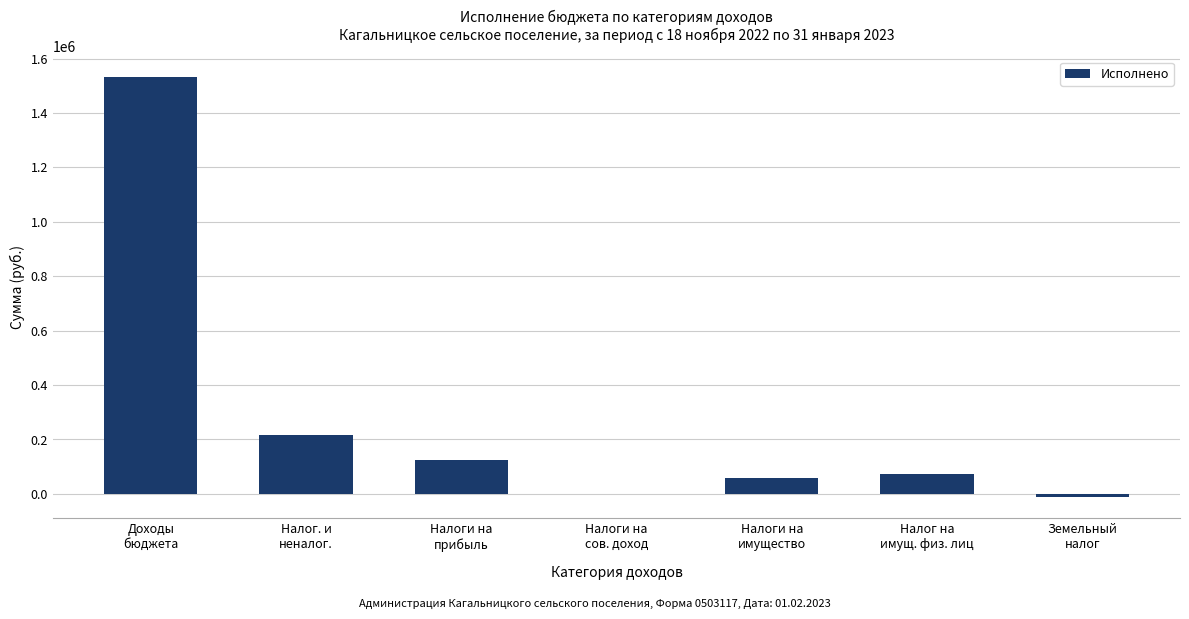

What is the greatest value displayed?

1530421.6